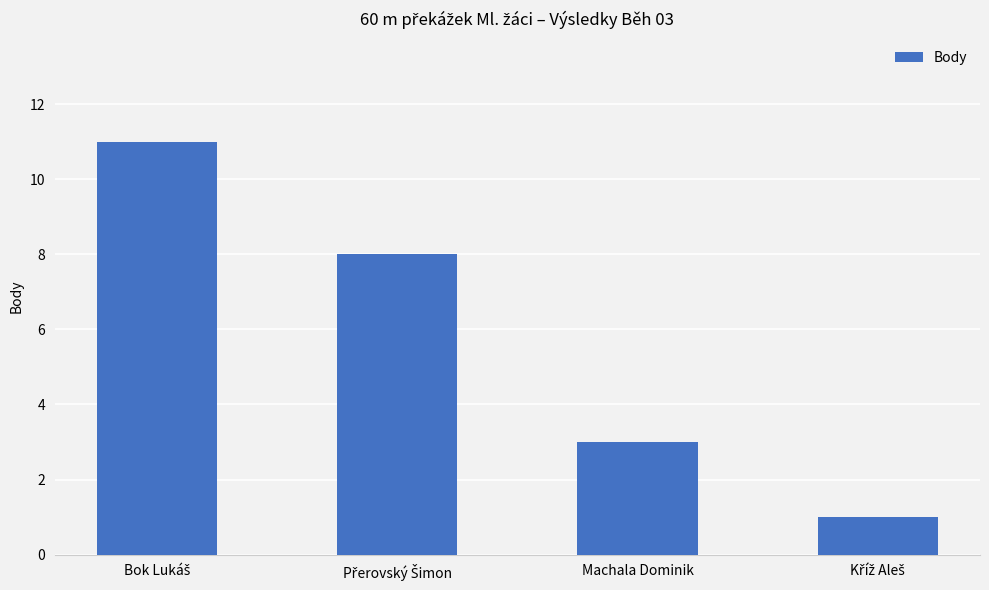

What is the maximum value shown in the chart?

11